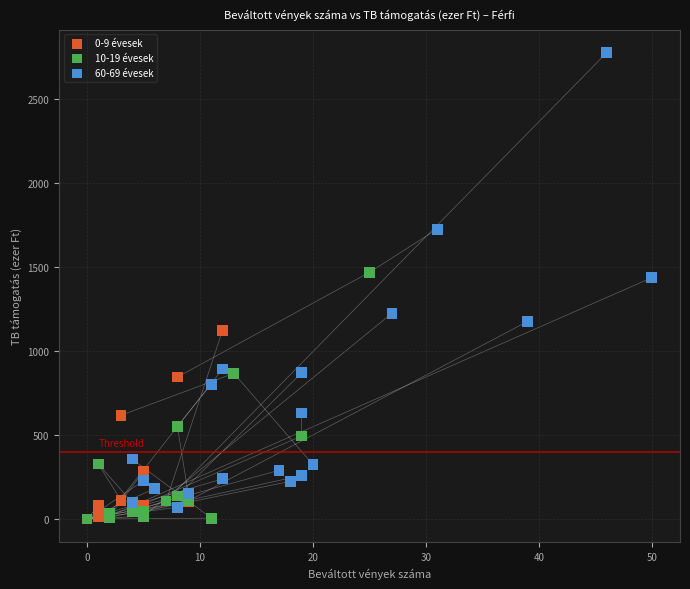

Which series has the largest Y range (max minus min)?

60-69 évesek